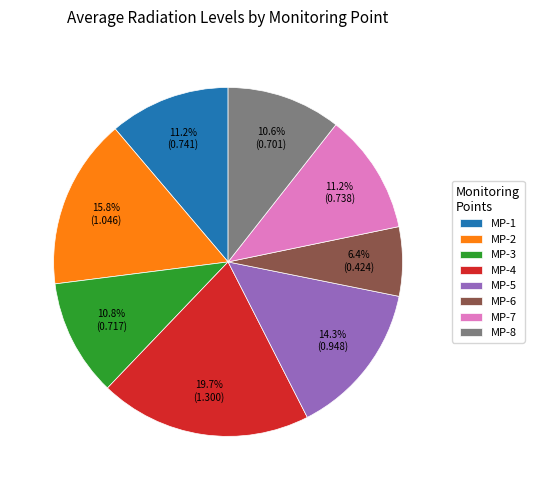

What percentage is the MP-4 slice, to the nearest percent?

20%